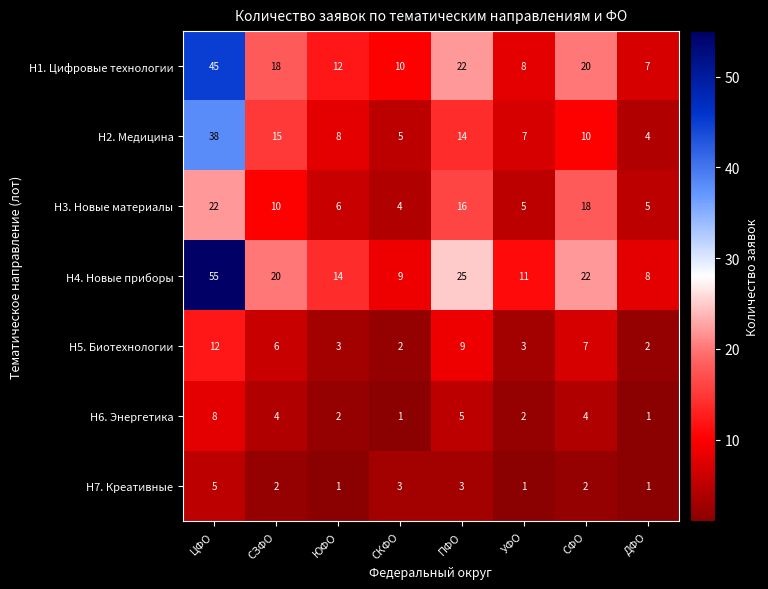

What is the total value across all series at СКФО?

34